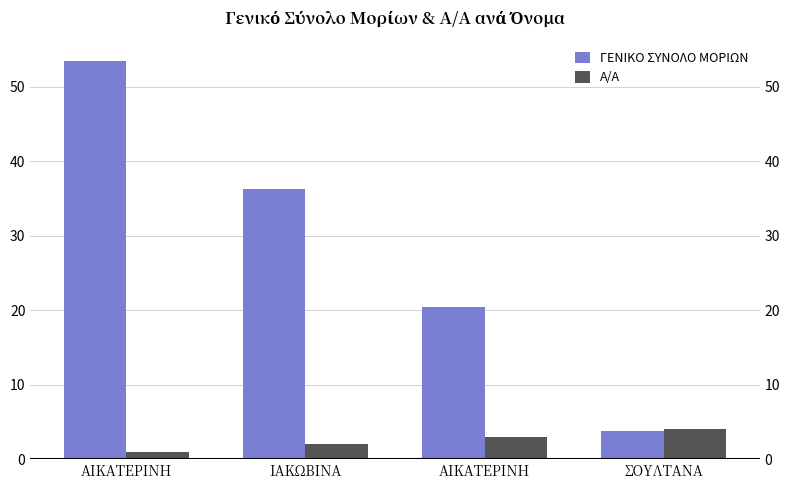

At which label is Α/Α closest to 2?

ΙΑΚΩΒΙΝΑ